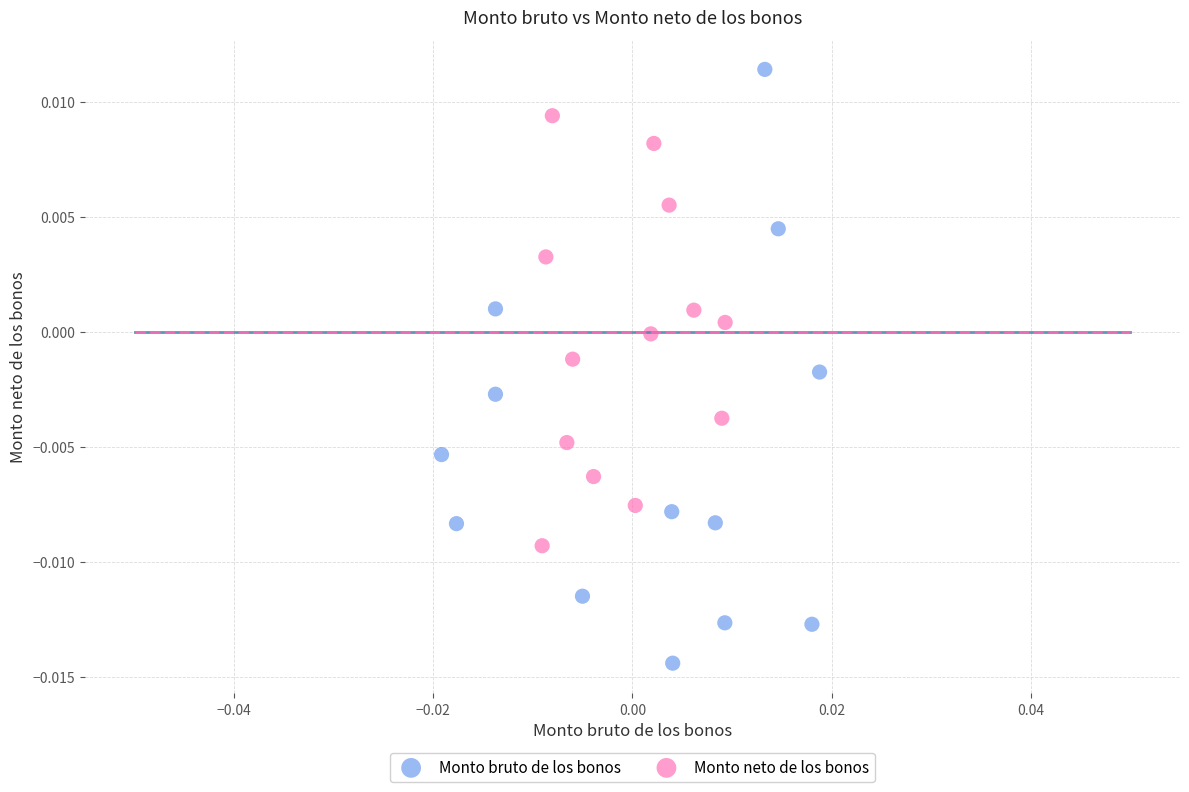

Which series contains the lowest Y value?

Monto bruto de los bonos